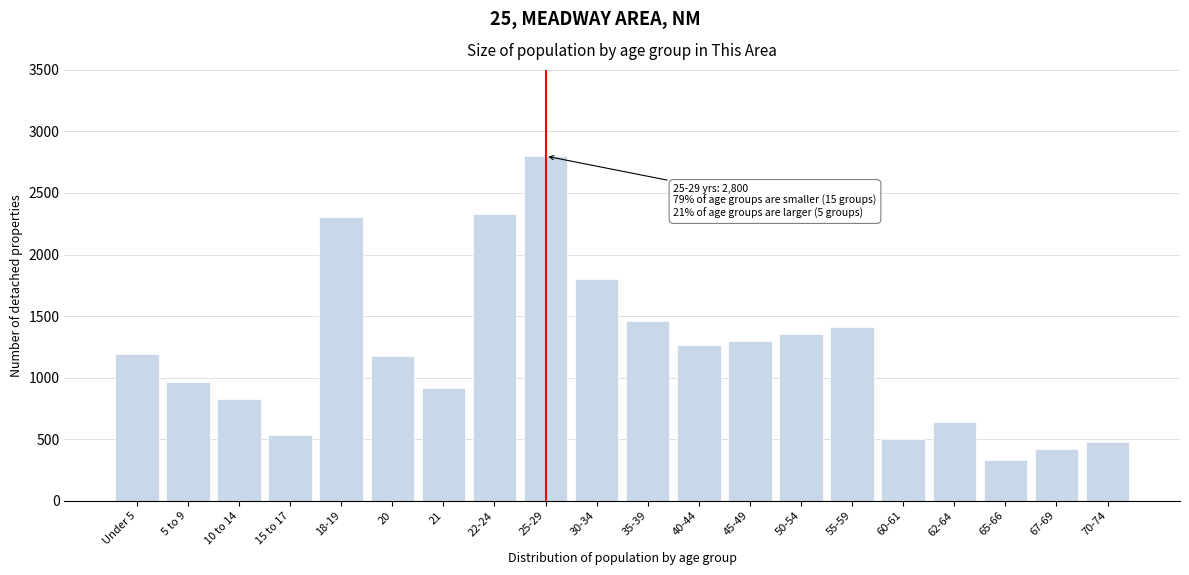

Reading right to left, transcribe all the data shown in this chart.

474	419	331	641	503	1413	1351	1299	1262	1463	1803	2800	2331	916	1173	2305	531	826	965	1195